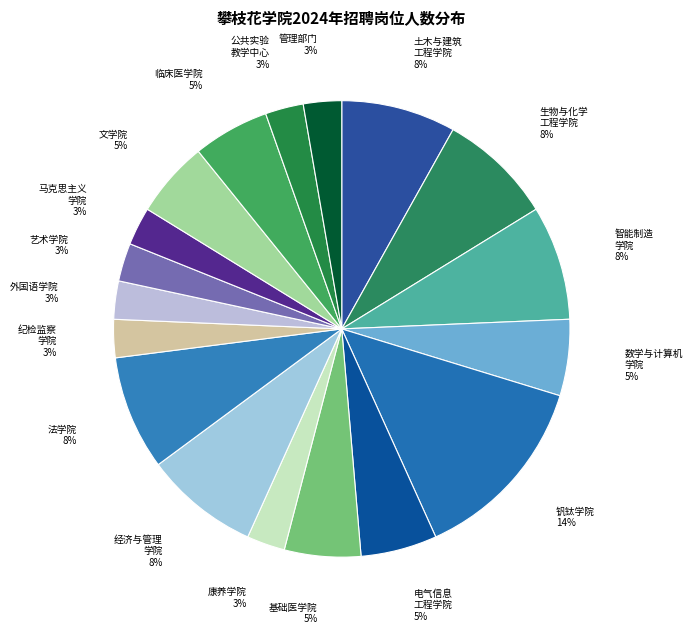

Rank the categories by value from highest to lowest.

钒钛学院, 土木与建筑工程学院, 生物与化学工程学院（农学院）, 智能制造学院, 经济与管理学院, 法学院, 数学与计算机学院（大数据学院）, 电气信息工程学院, 基础医学院, 文学院, 临床医学院, 康养学院, 纪检监察学院, 外国语学院, 艺术学院, 马克思主义学院（中国特色社会主义理论教育学院）, 公共实验教学中心, 管理部门